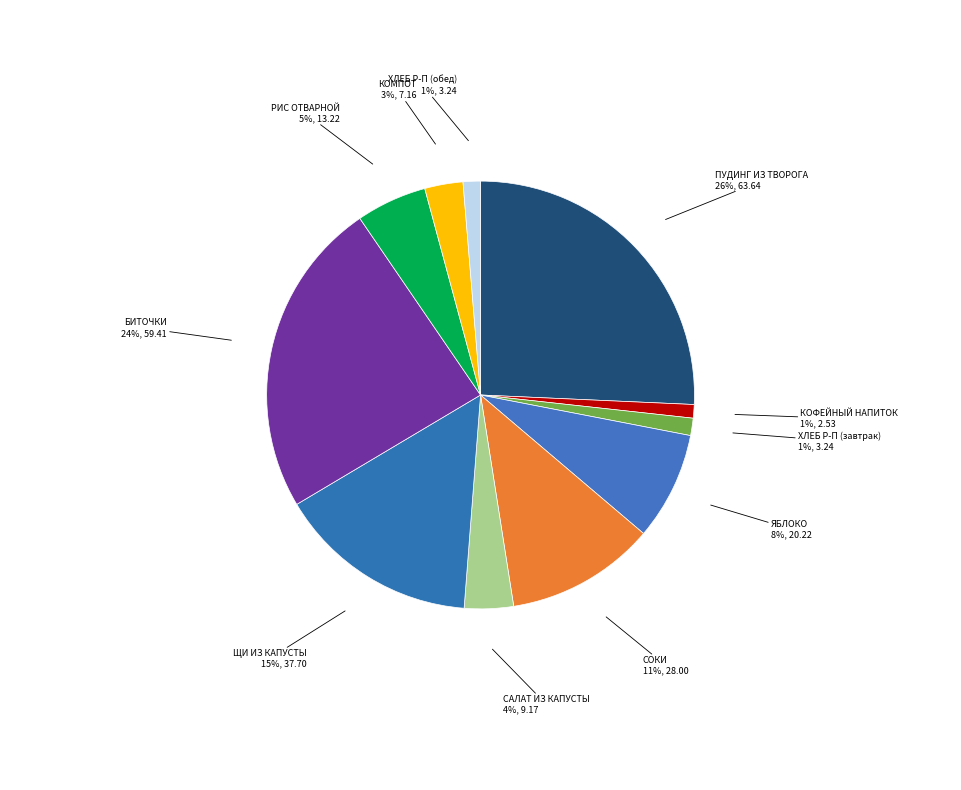

Is it true that РИС ОТВАРНОЙ is 5% of the pie?

True